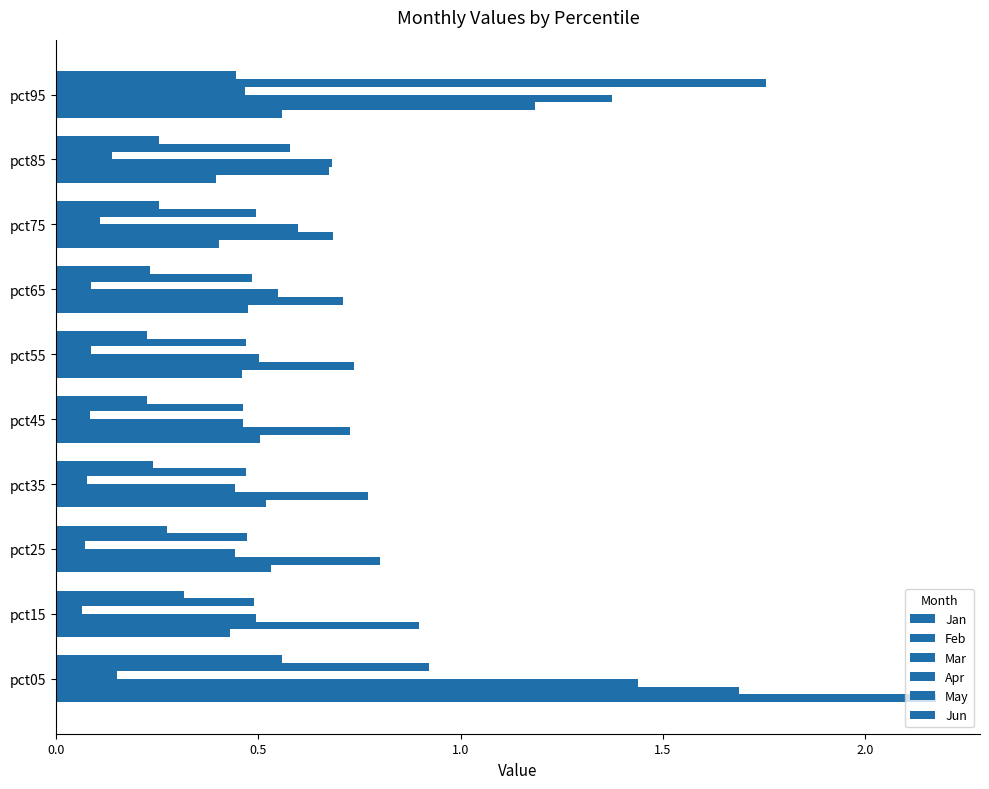

What is the average value of the Apr series?

0.1